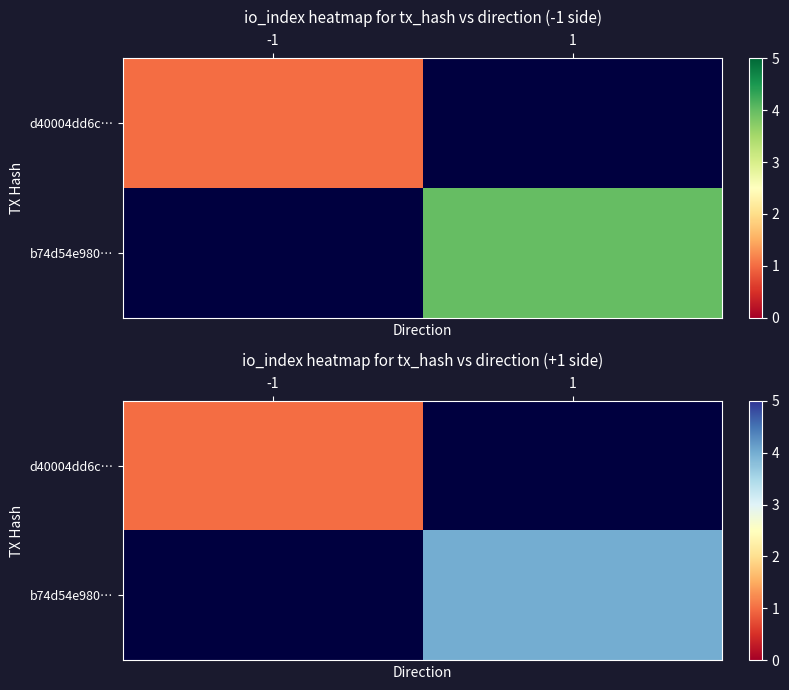

Which has a higher value, -1 or 1?

1